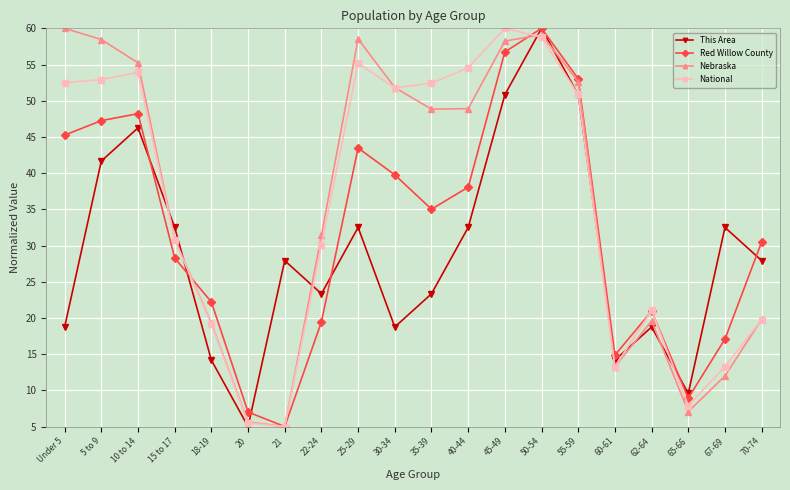

The Red Willow County series shows 7.0 at 20. True or false?

True